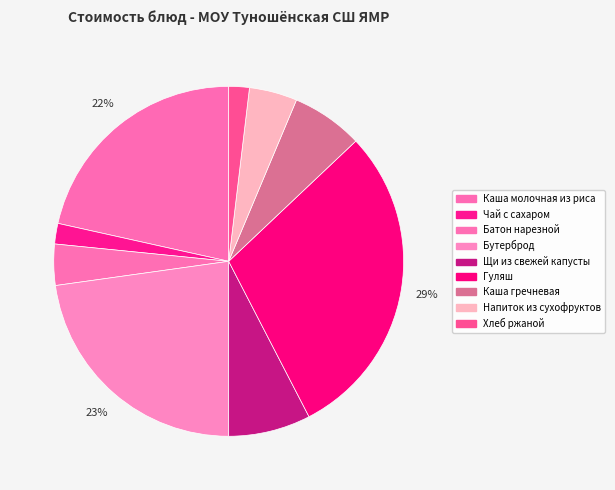

Count the number of slices in the pie.

9